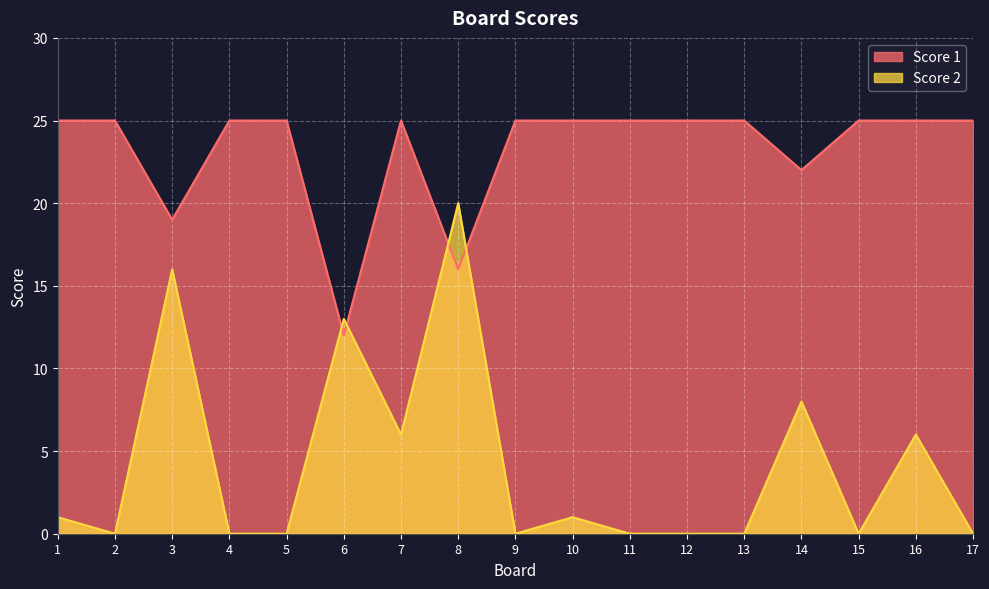

What is the difference between the maximum and minimum values in the Score 2 series?

20